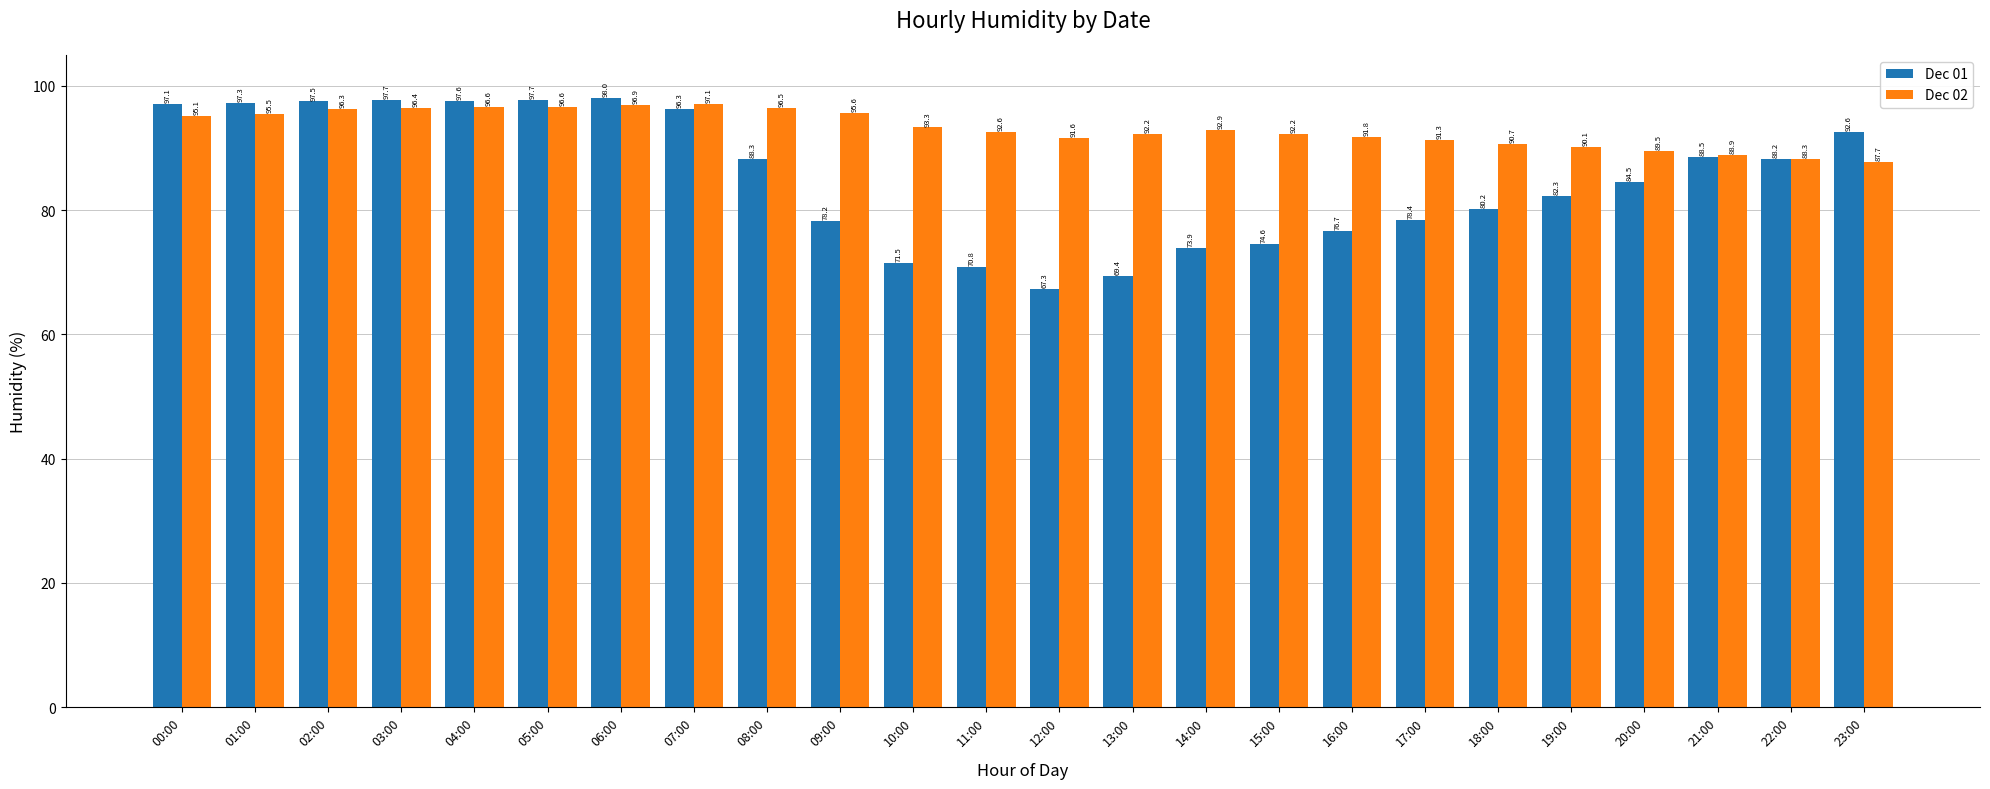

Which series changed the most between 16:00 and 17:00?

Dec 01